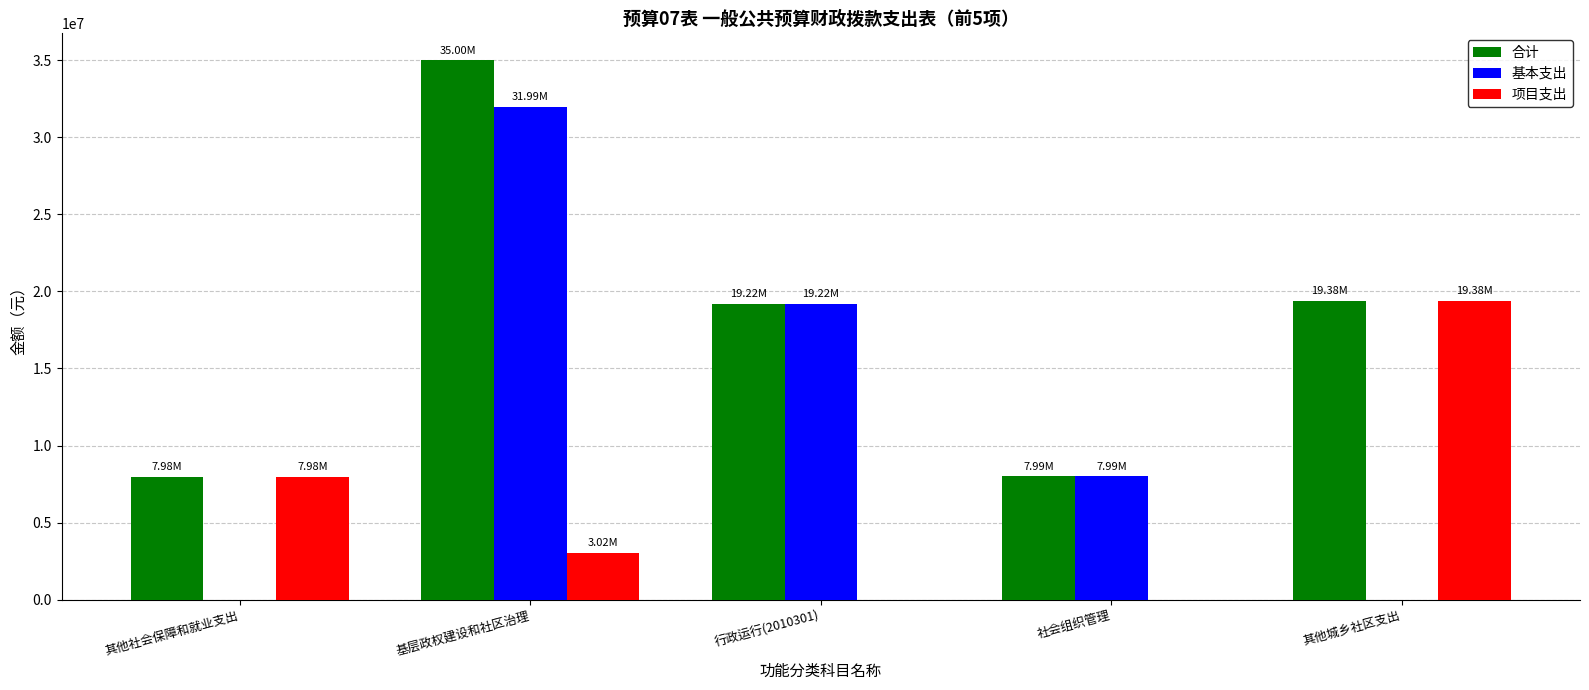

What is the sum of all 基本支出 values?

59193069.4